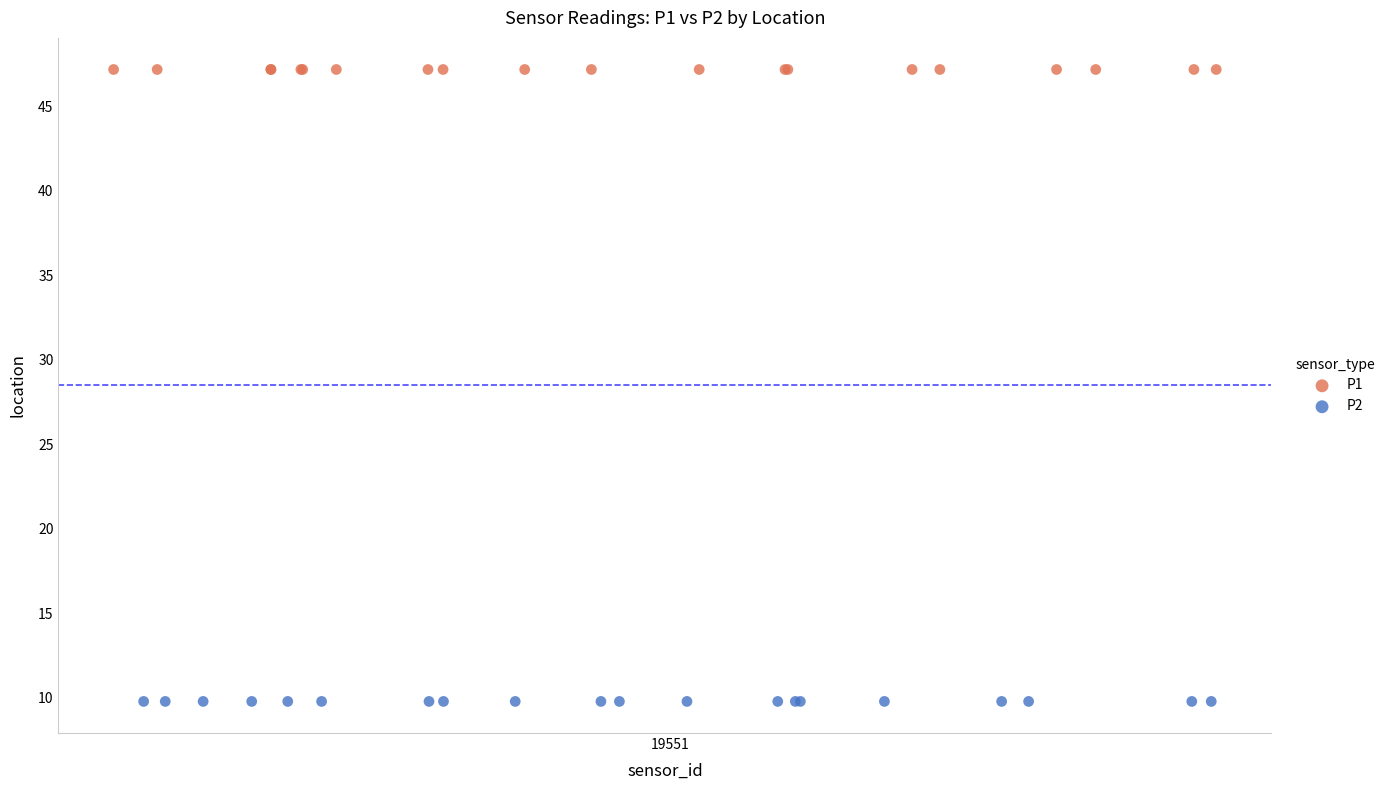

Which series contains the highest Y value?

P1